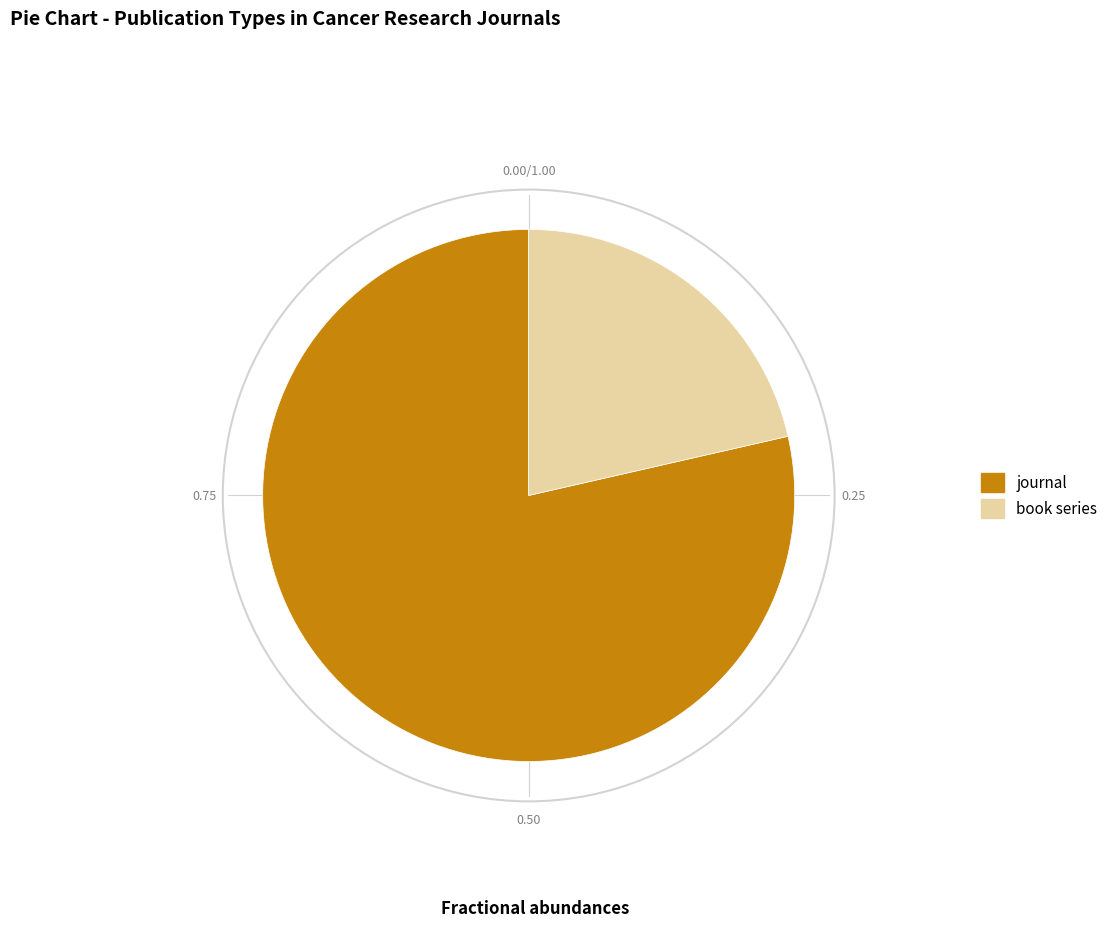

What is the majority slice?

journal